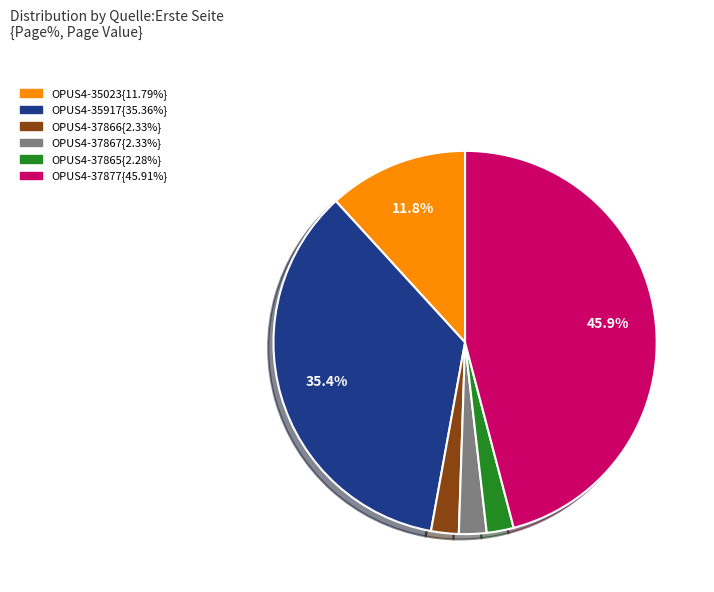

Is there a majority slice in this chart?

No